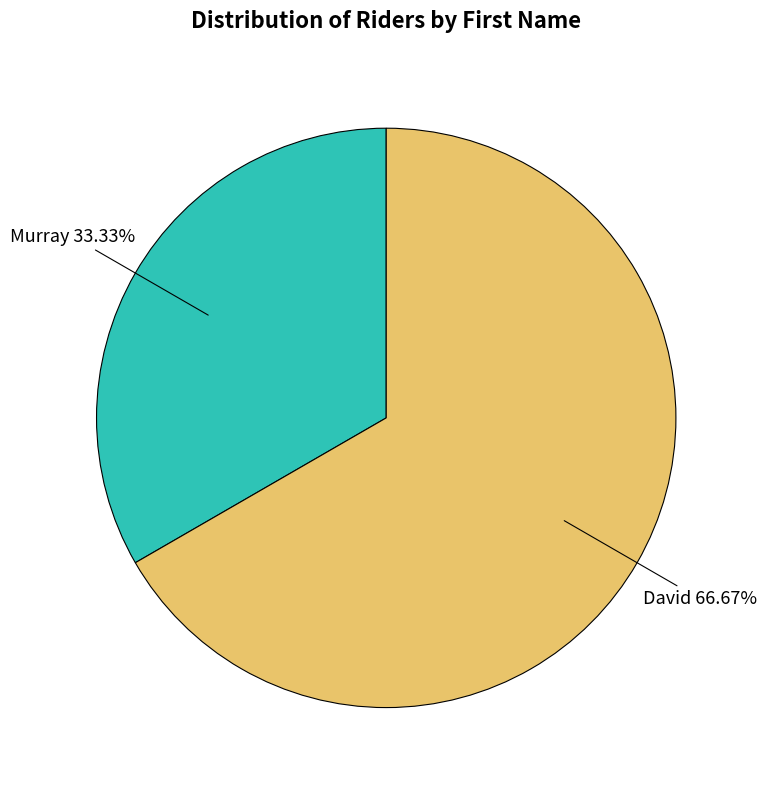

Is there a majority slice in this chart?

Yes